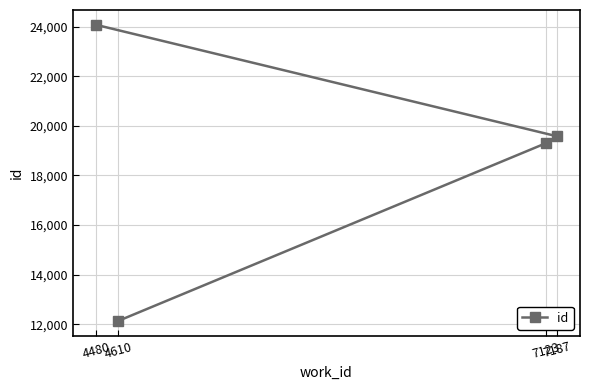

Is it true that the value at 7187 is 19581?

True